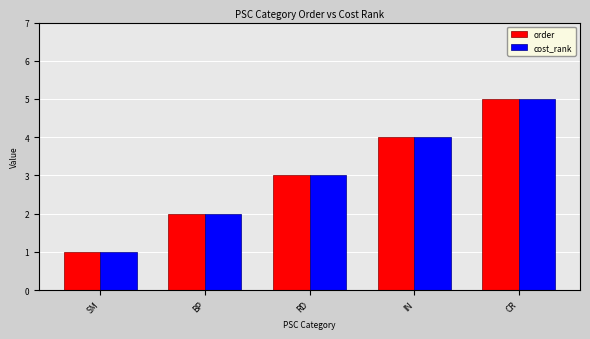

What position from the left is BP?

2